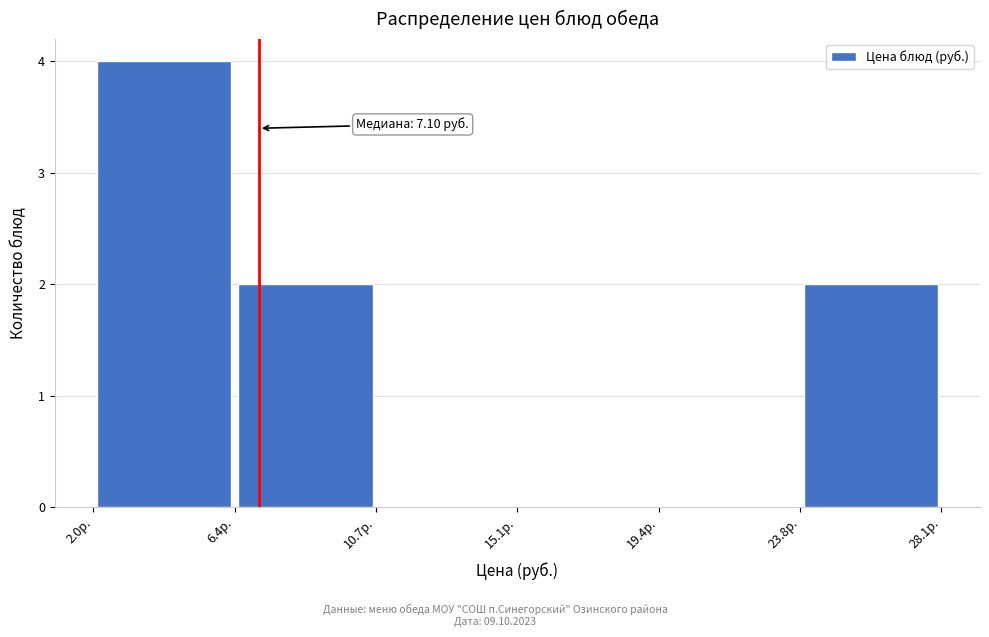

Which range on the x-axis has the tallest bar?

2.0 to 6.5